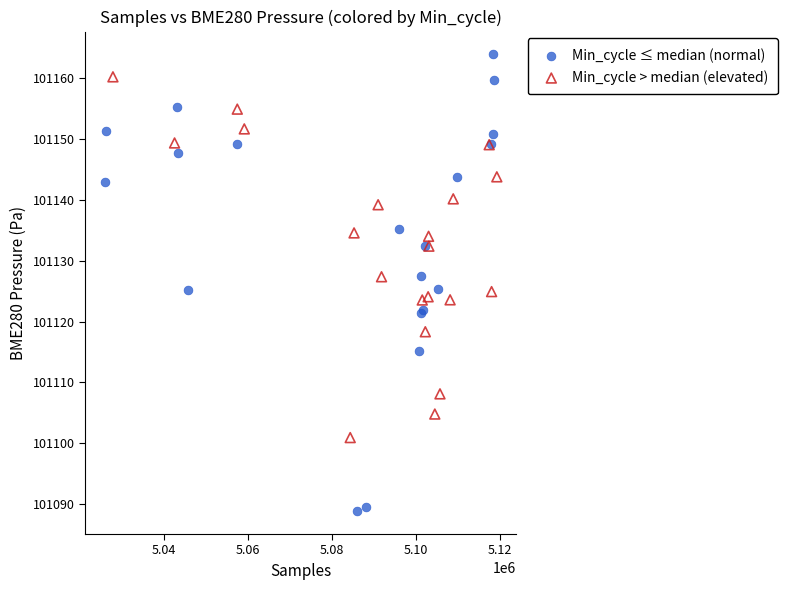

Which series has the widest spread of Y values?

Min_cycle ≤ median (normal)